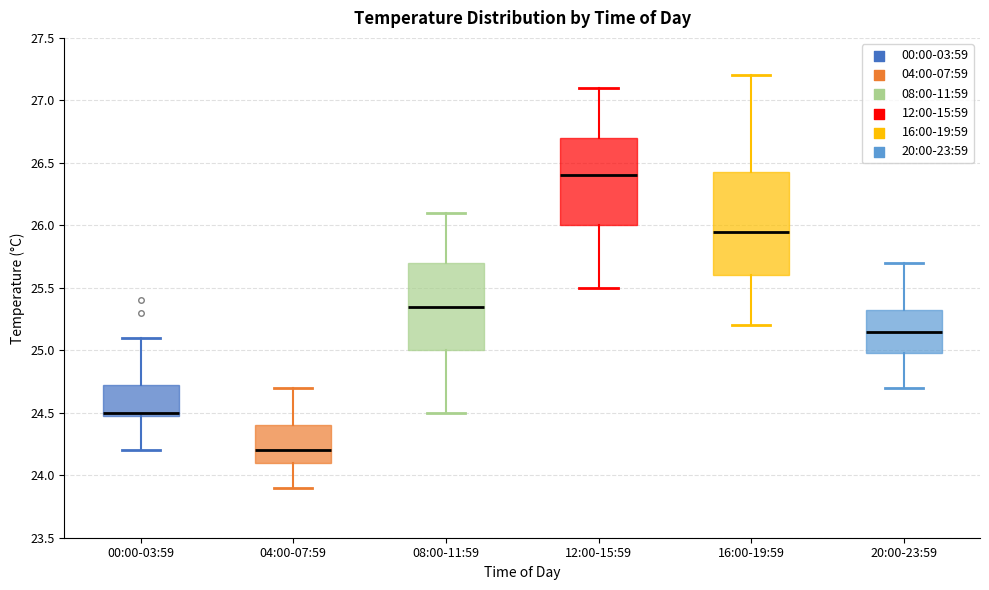

Reading left to right, transcribe this box plot: for each box, give where its median line is, the range the box spans, and where its two whiskers end, as read against the y-axis. The values are not printed on the chart, so give them approximately, as read against the axis.

00:00-03:59: median 24.50 (just above the box's lower edge), box 24.50 to 24.75, whiskers 24.20 to 25.10
04:00-07:59: median 24.20, box 24.10 to 24.40, whiskers 23.90 to 24.70
08:00-11:59: median 25.35, box 25.00 to 25.70, whiskers 24.50 to 26.10
12:00-15:59: median 26.40, box 26.00 to 26.70, whiskers 25.50 to 27.10
16:00-19:59: median 25.95, box 25.60 to 26.45, whiskers 25.20 to 27.20
20:00-23:59: median 25.15, box 25.00 to 25.35, whiskers 24.70 to 25.70